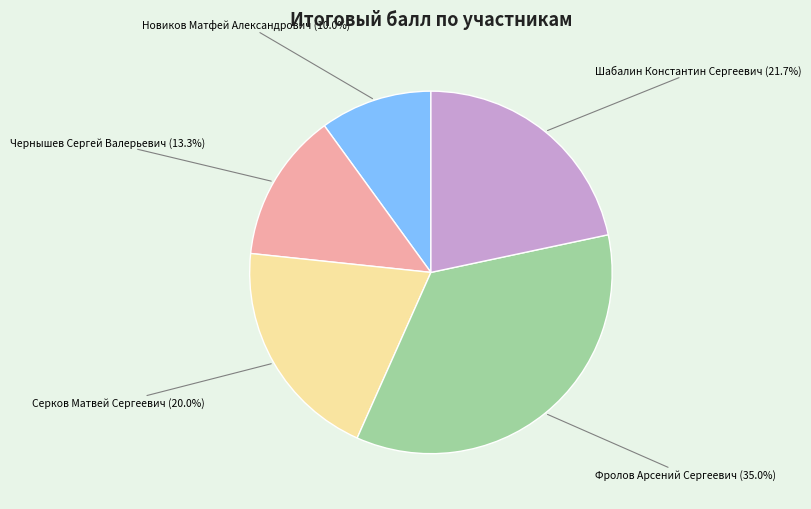

To the nearest percent, what is the combined percentage of Фролов Арсений Сергеевич and Чернышев Сергей Валерьевич?

48%